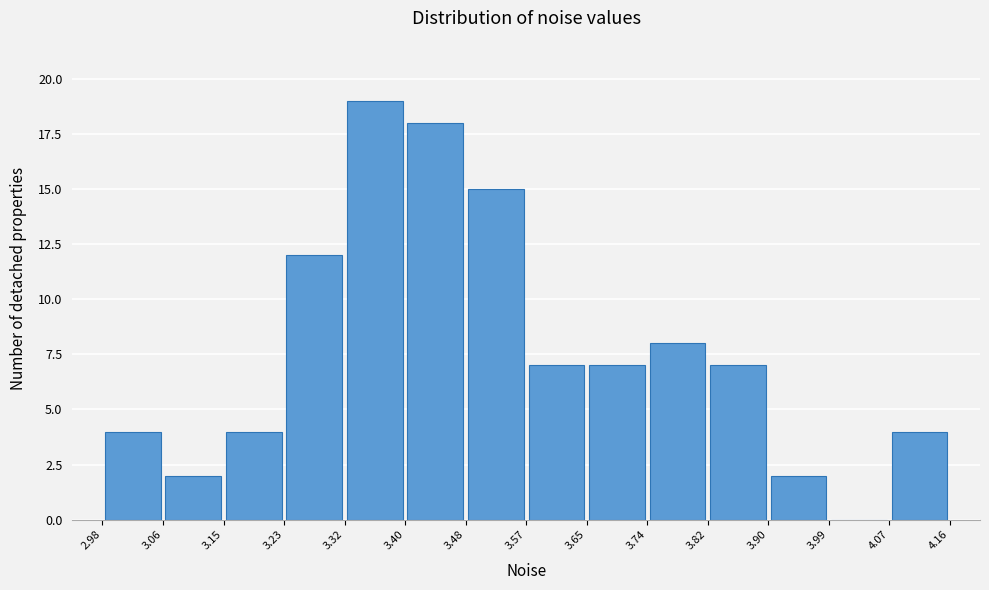

Reading left to right, list every bar in this chart as the range it spans on the x-axis followed by its height. The values are not printed on the chart, so give them approximately, as read against the axis.

2.98 to 3.06: 4
3.06 to 3.15: 2
3.15 to 3.23: 4
3.23 to 3.32: 12
3.32 to 3.40: 19
3.40 to 3.48: 18
3.48 to 3.57: 15
3.57 to 3.65: 7
3.65 to 3.74: 7
3.74 to 3.82: 8
3.82 to 3.90: 7
3.90 to 3.99: 2
3.99 to 4.07: 0
4.07 to 4.16: 4